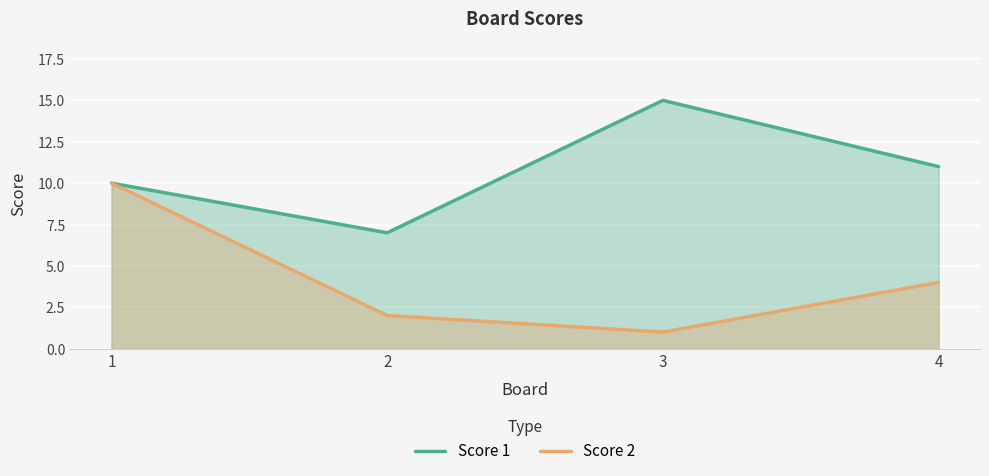

The Score 1 series shows 11 at 4. True or false?

True